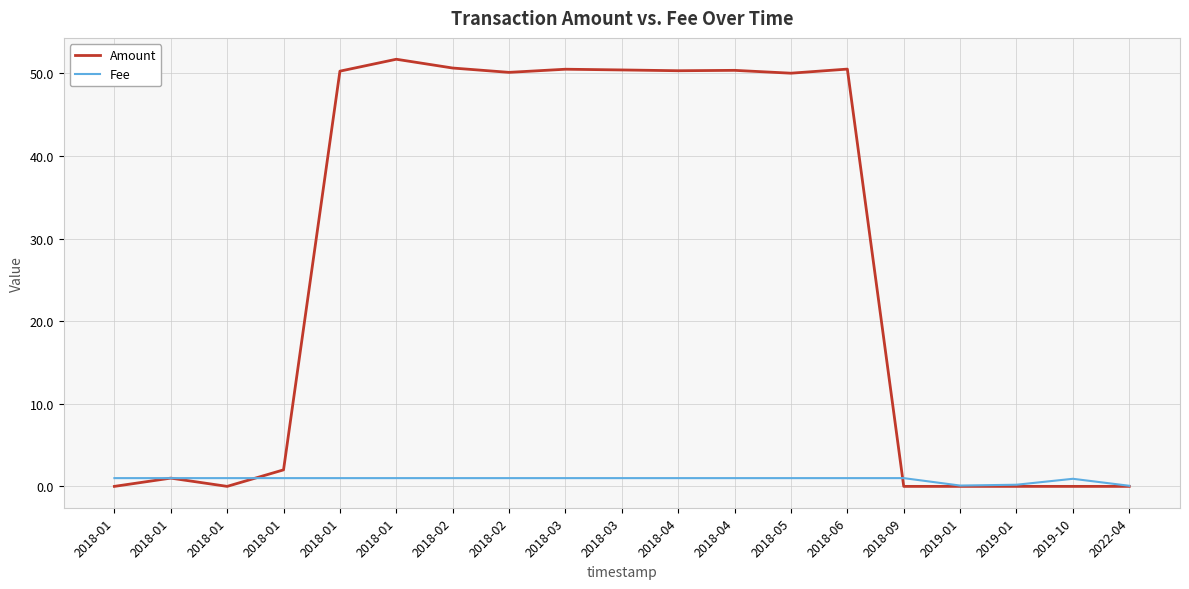

Is this an area chart (filled region under the line)?

No